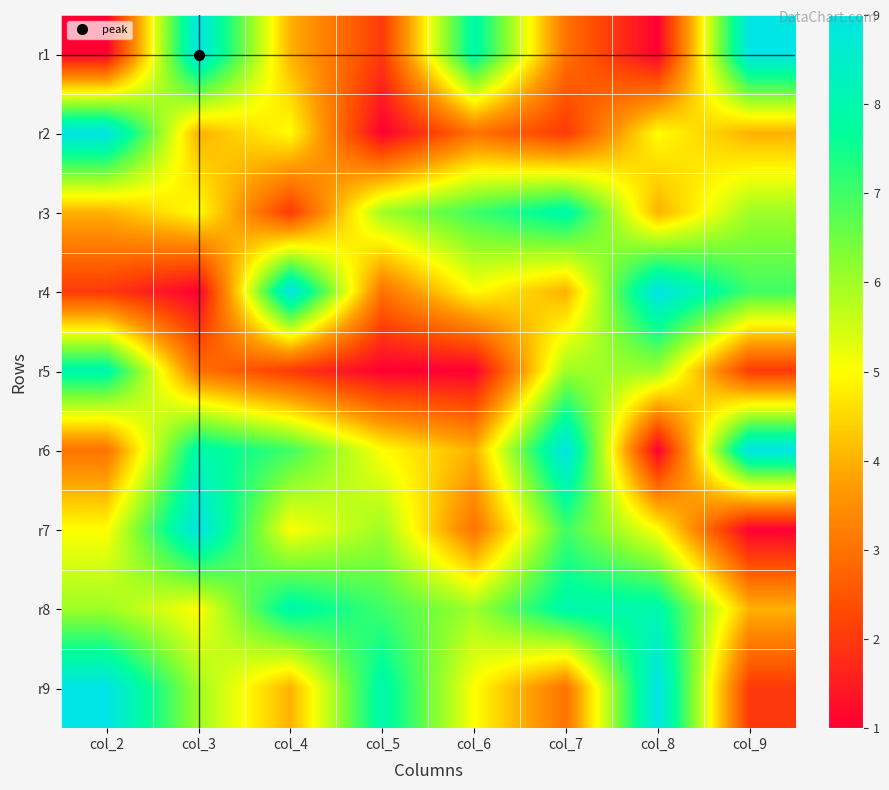

Reading left to right, transcribe all the data shown in this chart.

r1: col_2=1	col_3=9	col_4=4	col_5=2	col_6=8	col_7=3	col_8=1	col_9=9
r2: col_2=9	col_3=4	col_4=5	col_5=1	col_6=3	col_7=2	col_8=5	col_9=4
r3: col_2=4	col_3=5	col_4=2	col_5=6	col_6=7	col_7=8	col_8=4	col_9=6
r4: col_2=2	col_3=1	col_4=9	col_5=3	col_6=5	col_7=4	col_8=9	col_9=7
r5: col_2=8	col_3=3	col_4=2	col_5=1	col_6=1	col_7=6	col_8=6	col_9=2
r6: col_2=3	col_3=8	col_4=7	col_5=5	col_6=4	col_7=9	col_8=1	col_9=9
r7: col_2=5	col_3=9	col_4=5	col_5=6	col_6=3	col_7=7	col_8=5	col_9=1
r8: col_2=6	col_3=5	col_4=8	col_5=7	col_6=6	col_7=8	col_8=8	col_9=4
r9: col_2=9	col_3=6	col_4=4	col_5=8	col_6=5	col_7=3	col_8=9	col_9=2